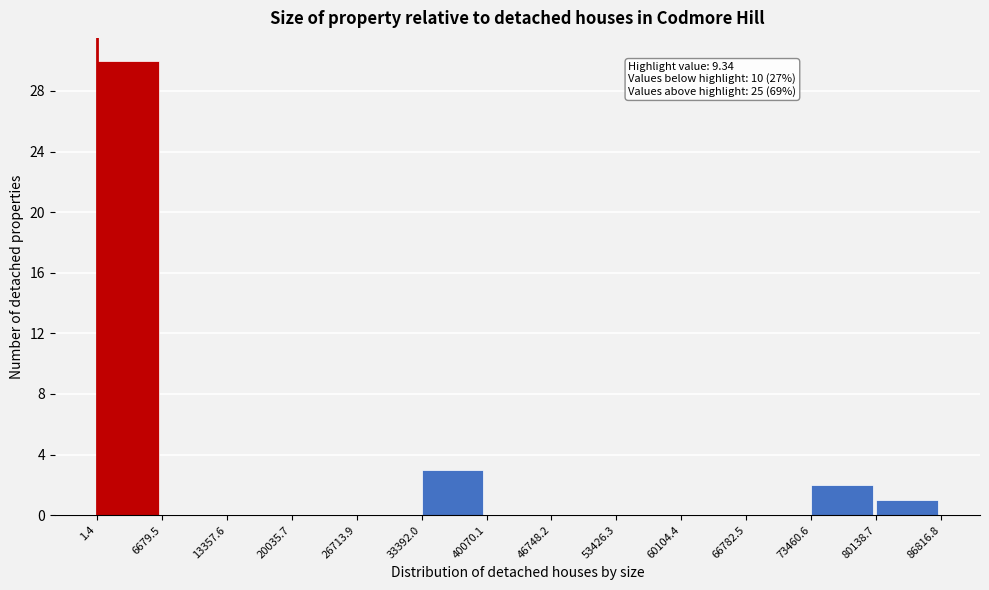

Over which range of the x-axis is the bar tallest?

1.4 to 6679.5